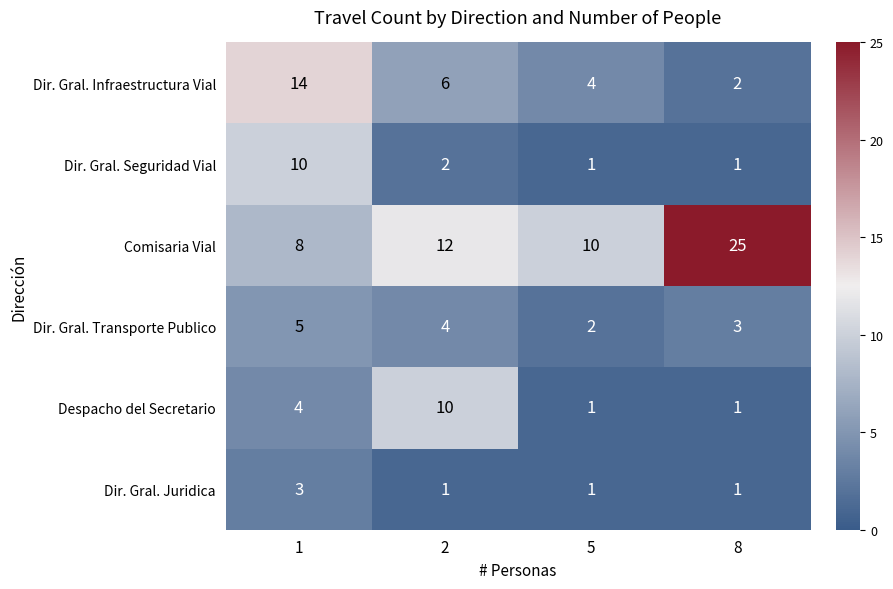

At which category is the sum across all series the highest?

1